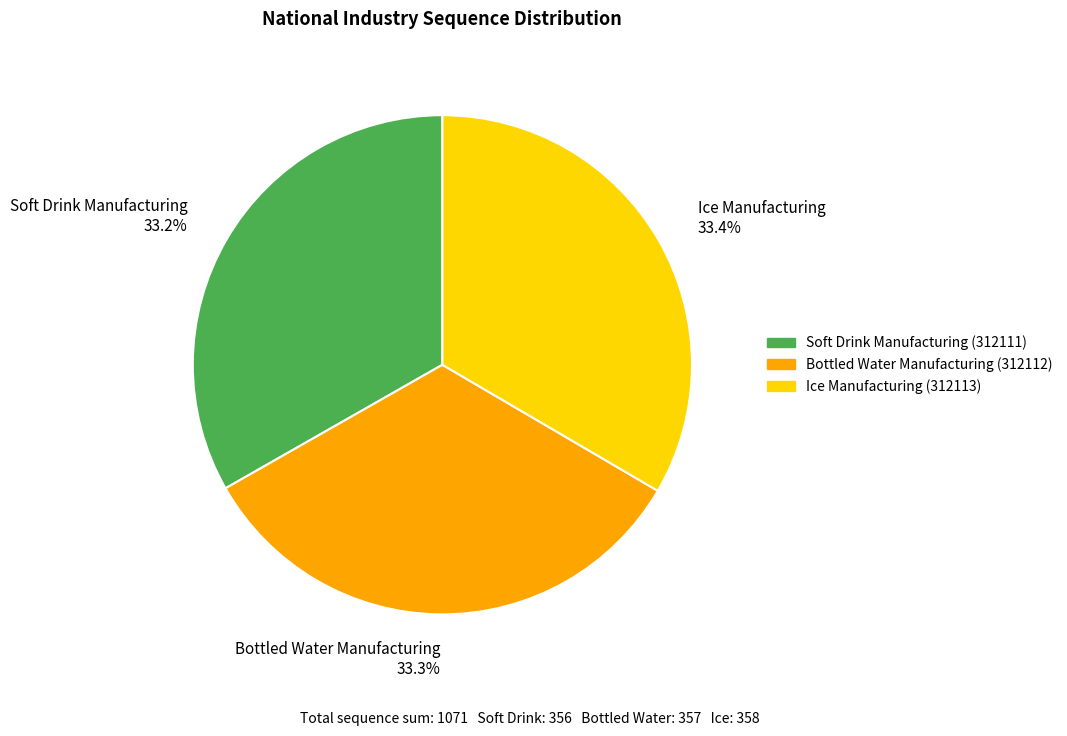

Approximately how many times larger is the value at Bottled Water Manufacturing compared to Ice Manufacturing?

1.0